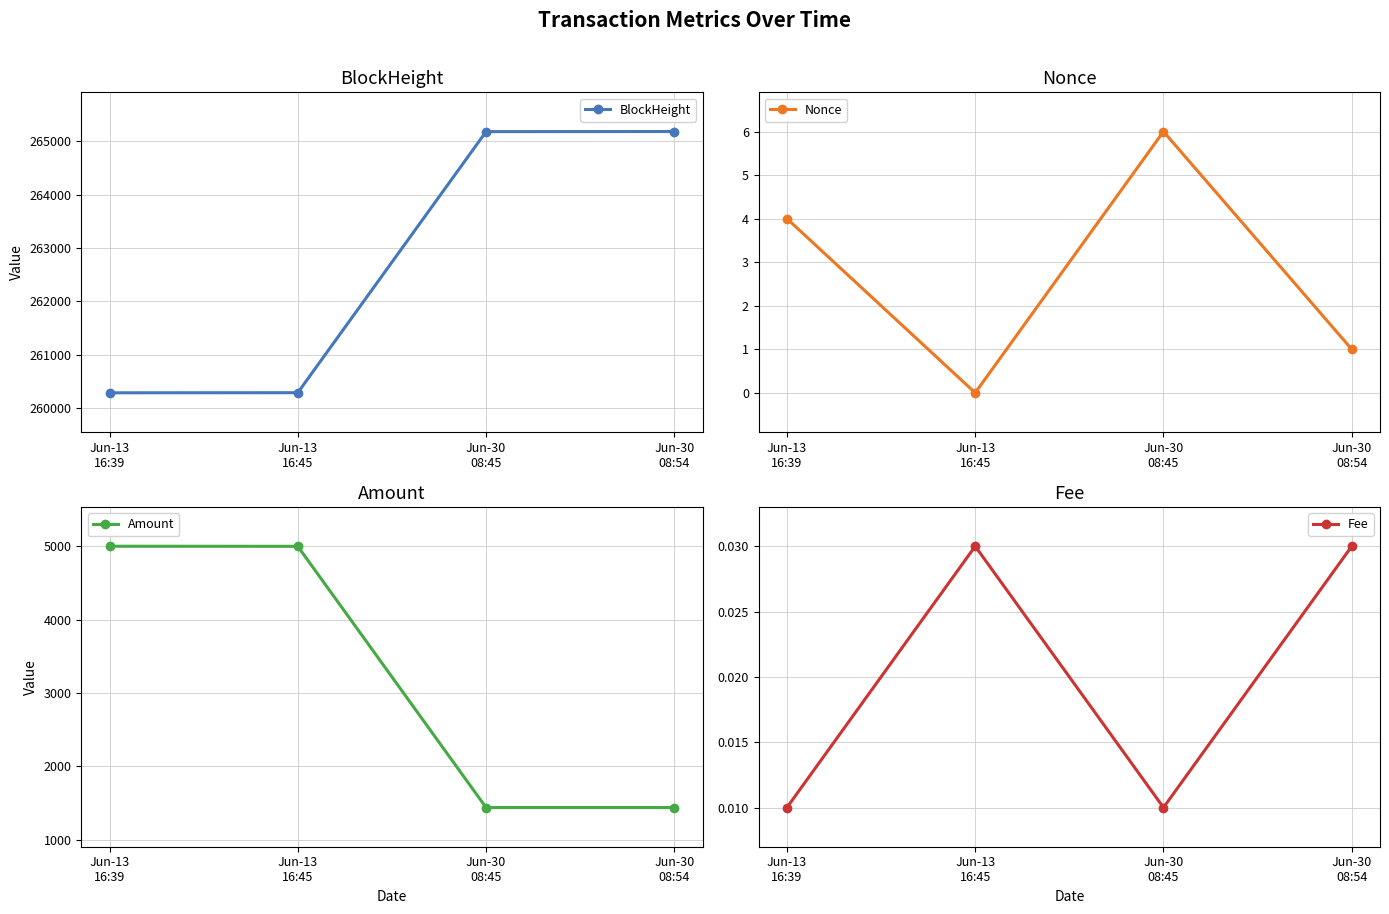

The Nonce series shows 6.0 at Jun-30
08:45. True or false?

True